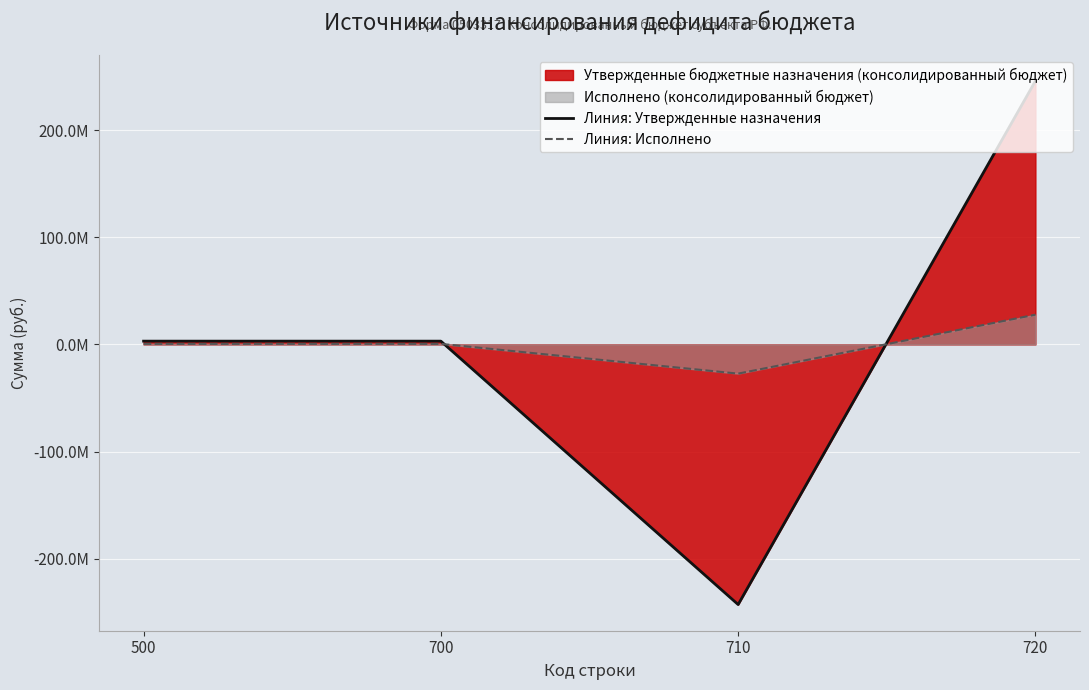

Rank the series by their average value, from lowest to highest.

Линия: Исполнено, Линия: Утвержденные назначения